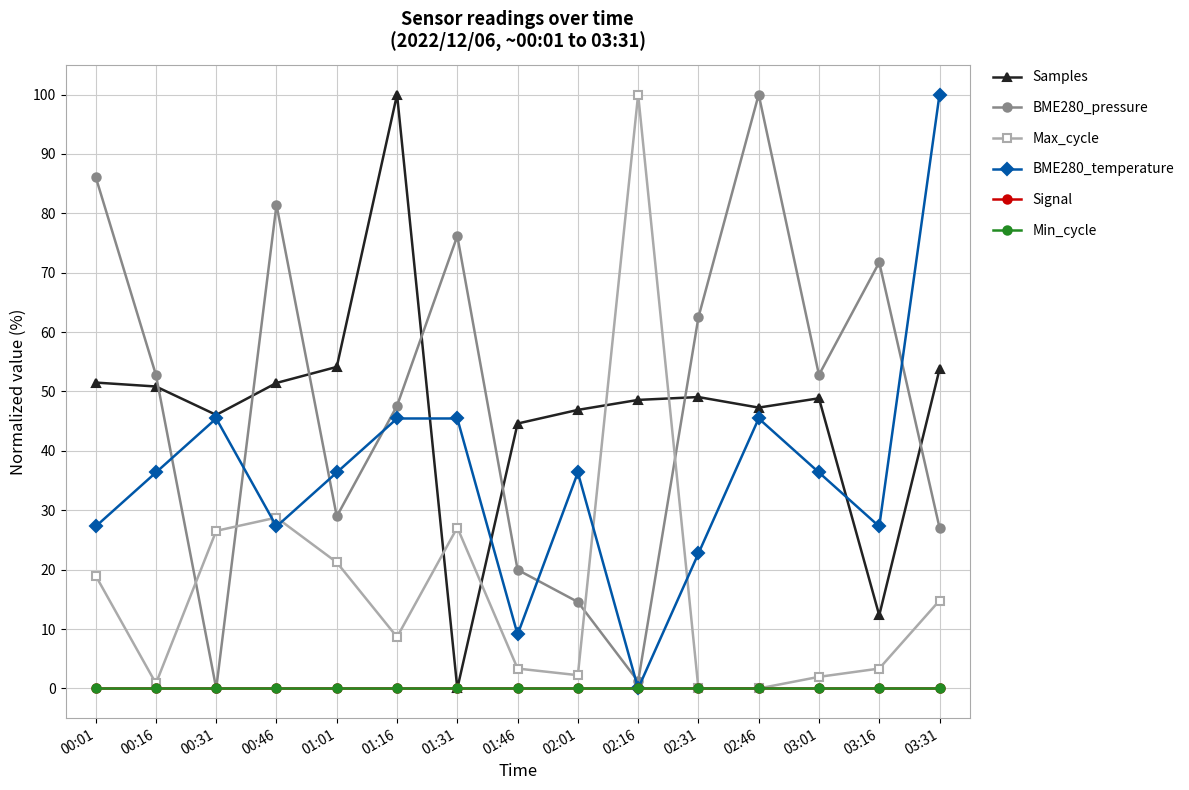

The value of Samples at 02:31 is 49.1. True or false?

True